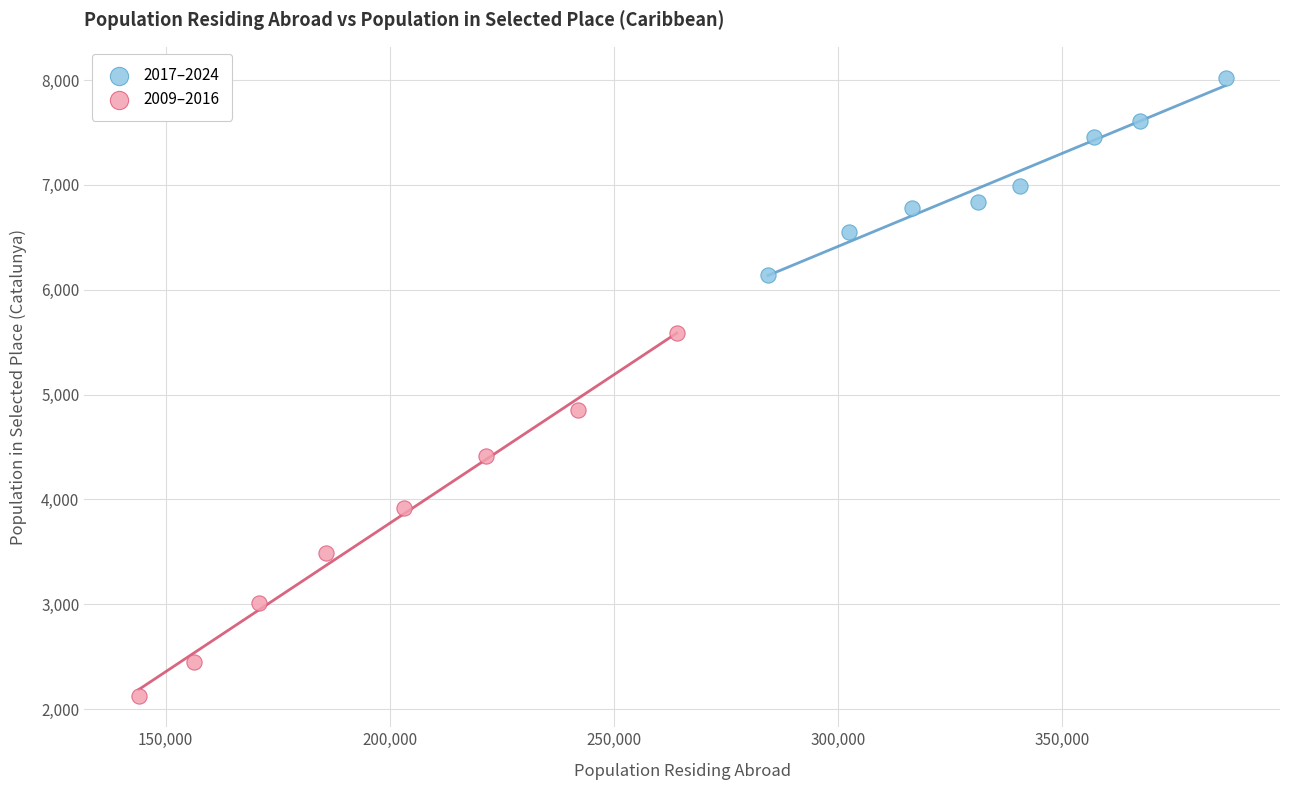

Which series contains the highest Y value?

2017–2024